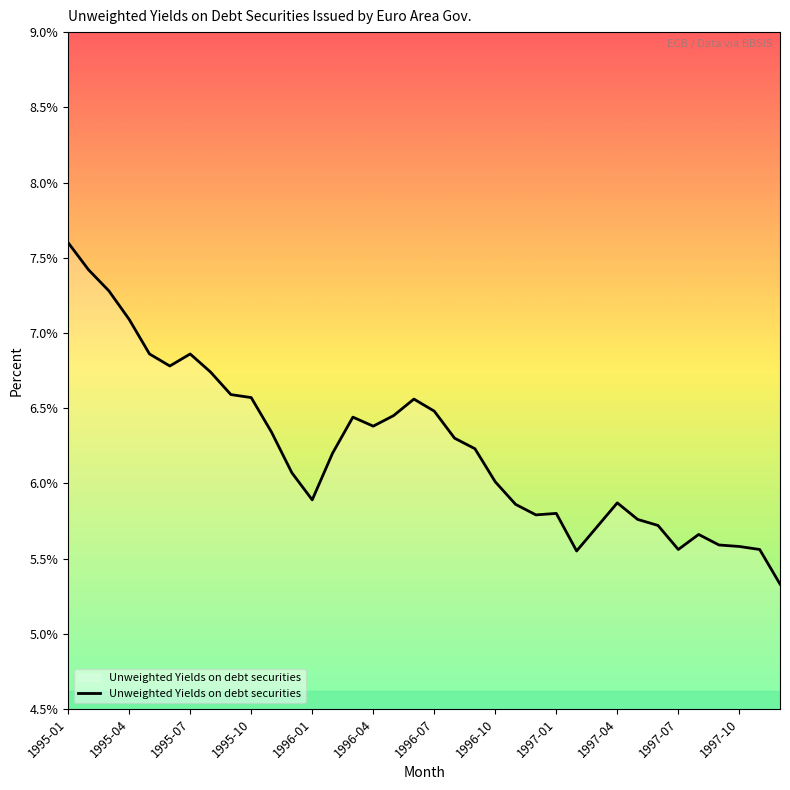

What is the minimum value shown in the chart?

5.3